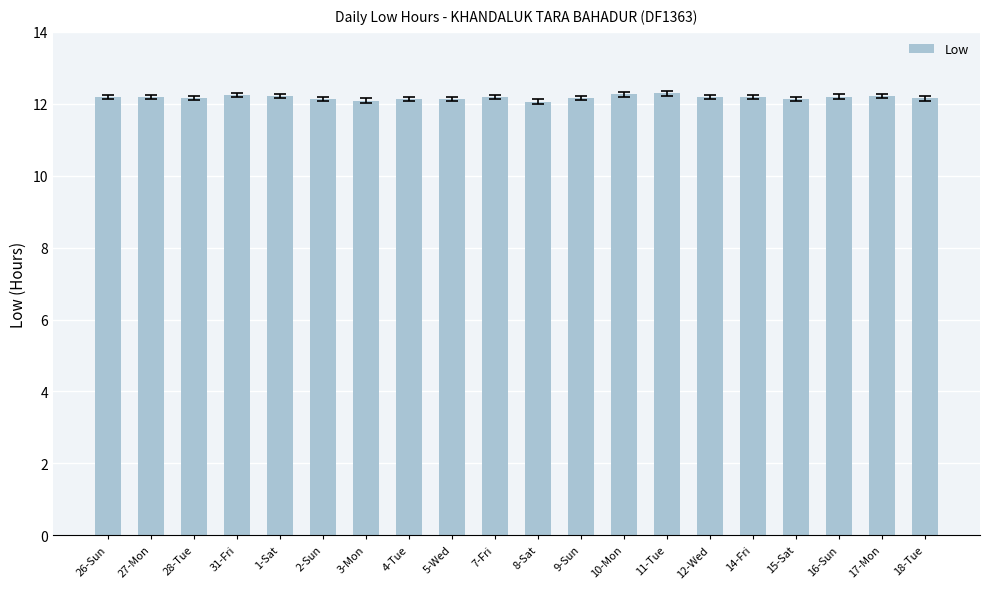

What is the ratio of the value at 9-Sun to the value at 31-Fri?

1.0